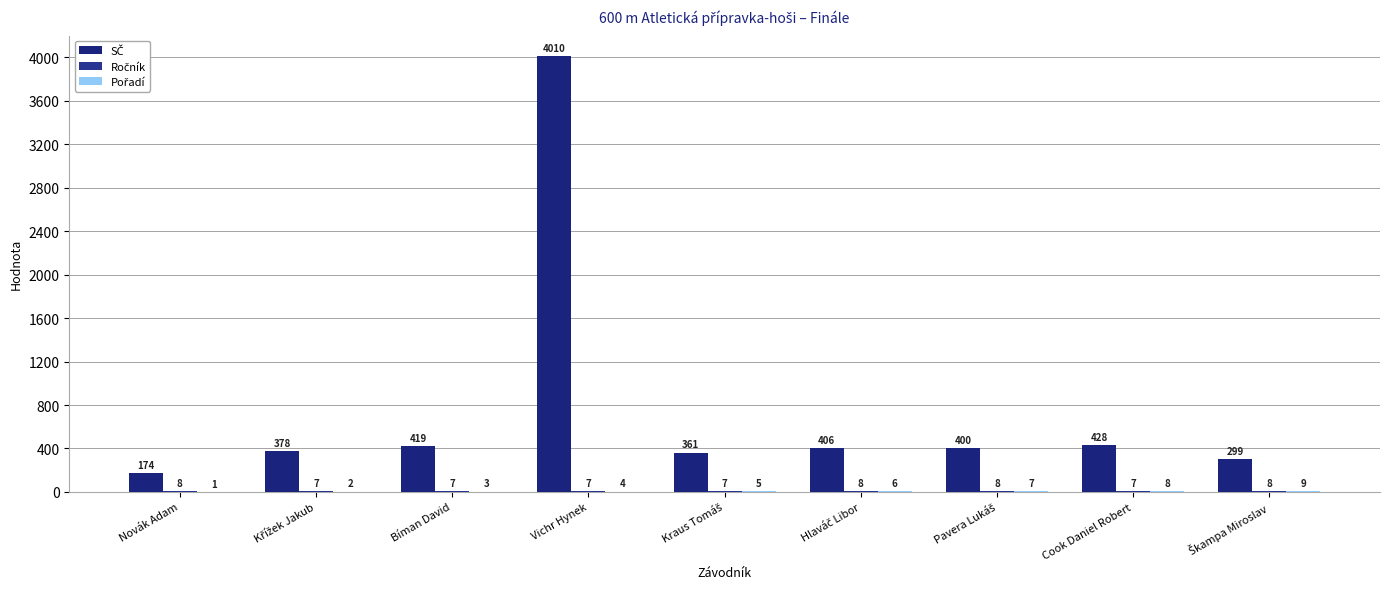

How many groups of bars are there?

9